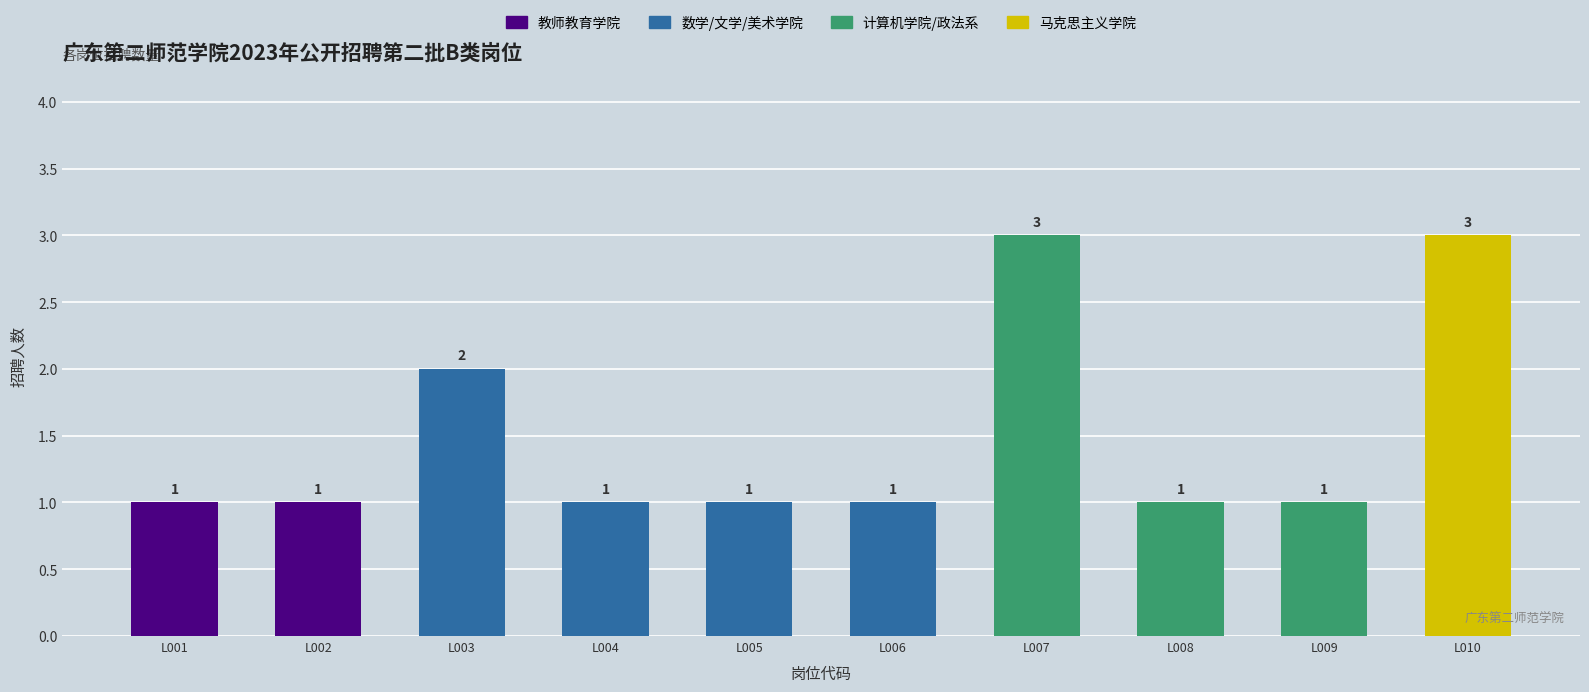

How many bars are there in total?

10